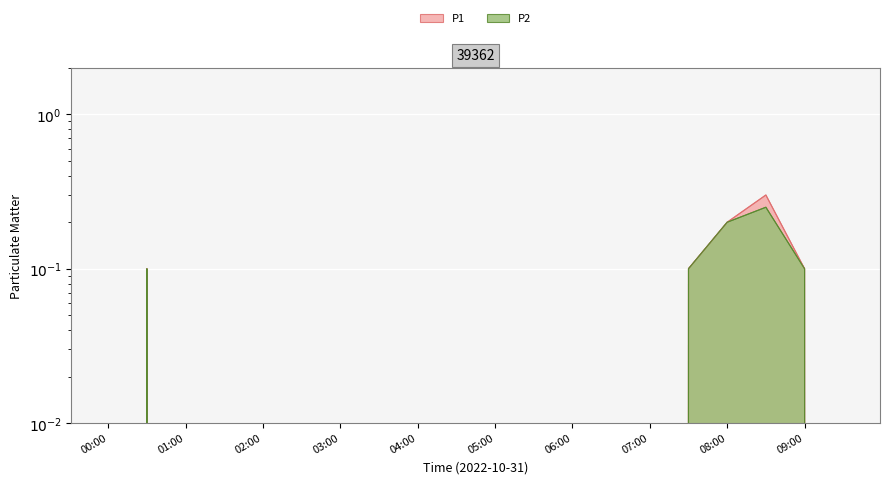

At how many categories does at least one series exceed 0?

5